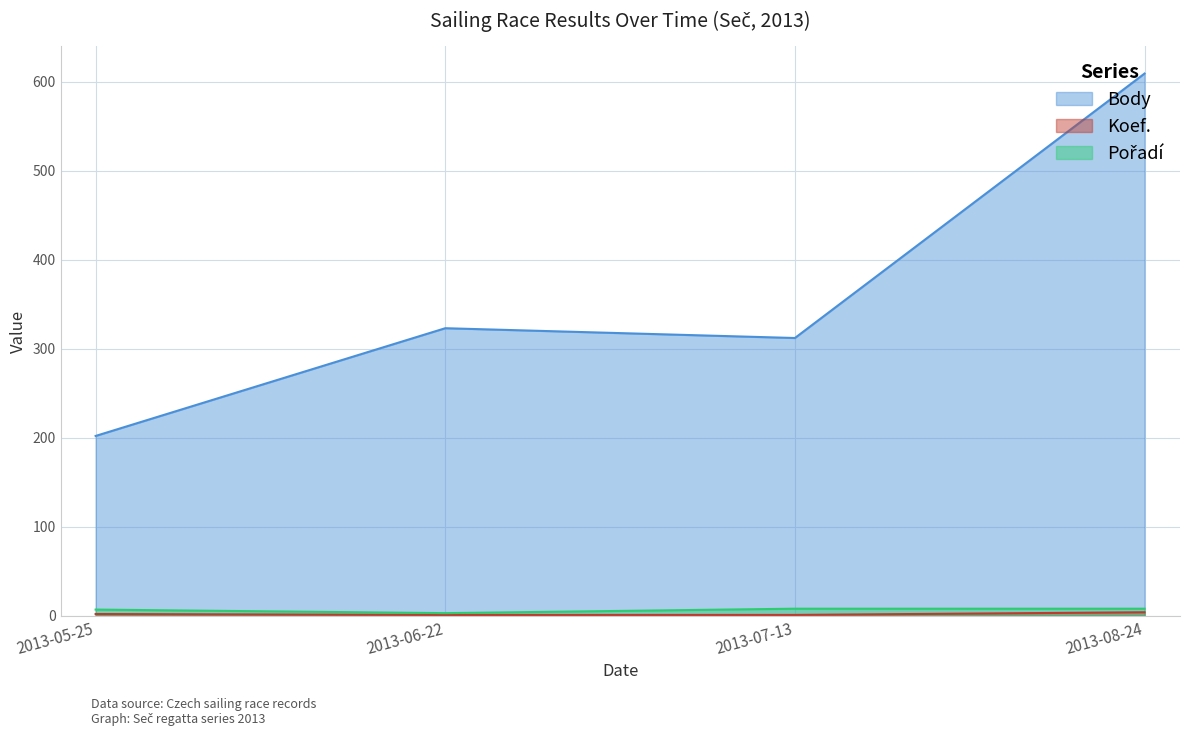

What value does the Pořadí series have at 2013-05-25?

7